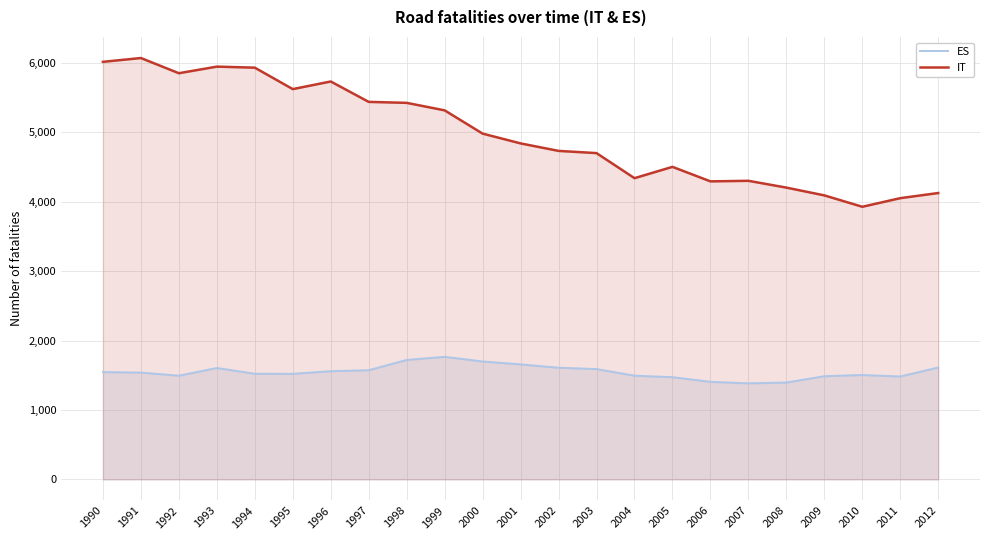

Reading right to left, what are all the values shown in this chart?

ES: 1612	1483	1504	1487	1396	1384	1406	1473	1494	1590	1609	1657	1699	1766	1721	1573	1559	1521	1522	1605	1494	1539	1546
IT: 4126	4052	3928	4092	4204	4302	4294	4503	4340	4701	4733	4841	4982	5317	5425	5439	5733	5623	5932	5947	5852	6071	6016